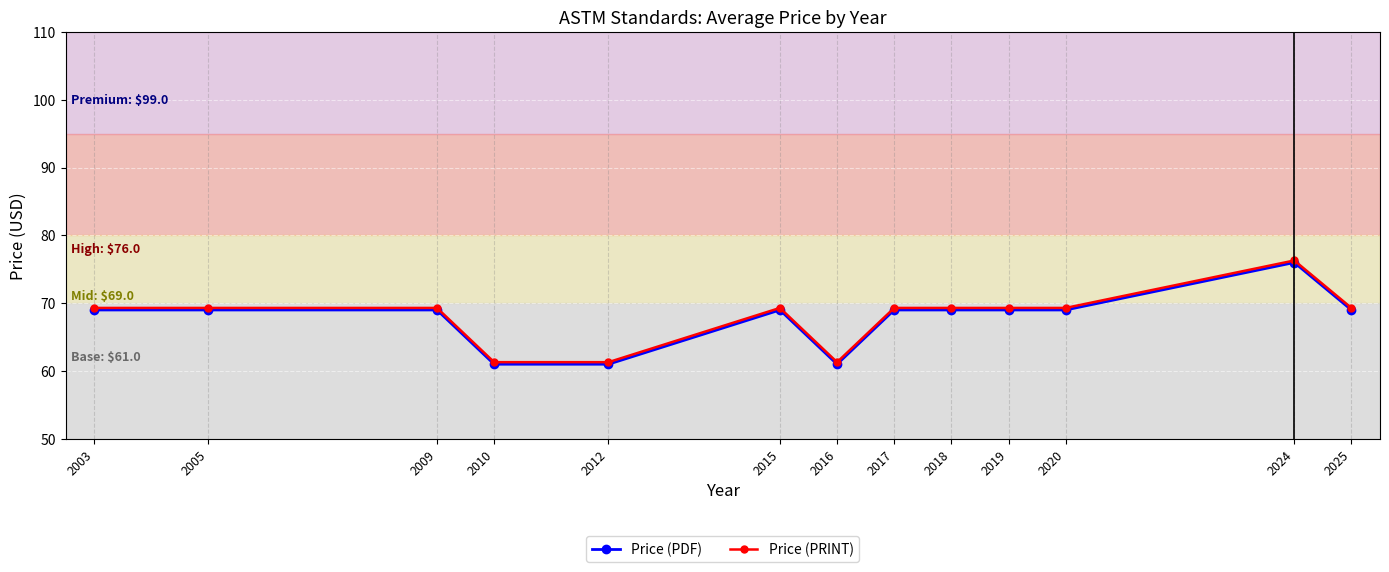

The Price (PRINT) series shows 109.4 at 2012. True or false?

False